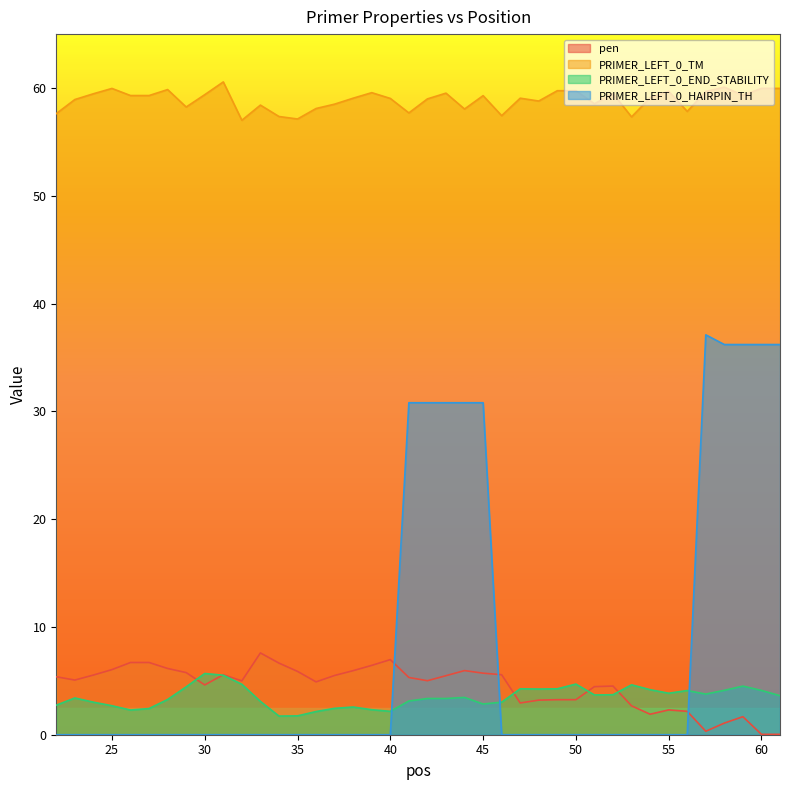

Reading right to left, what are all the values shown in this chart?

pen: 0.0	0.0	1.7	1.1	0.3	2.2	2.3	1.9	2.7	4.5	4.5	3.2	3.2	3.2	2.9	5.6	5.7	5.9	5.5	5.0	5.3	7.0	6.4	5.9	5.5	4.9	5.9	6.6	7.6	5.0	5.6	4.6	5.8	6.1	6.7	6.7	6.0	5.5	5.1	5.4
PRIMER_LEFT_0_TM: 60.0	60.0	59.3	60.1	59.7	57.8	59.7	59.1	57.3	59.5	58.5	59.8	59.8	58.8	59.1	57.4	59.3	58.0	59.5	59.0	57.7	59.0	59.6	59.1	58.5	58.1	57.1	57.4	58.4	57.0	60.6	59.4	58.2	59.9	59.3	59.3	60.0	59.5	58.9	57.6
PRIMER_LEFT_0_END_STABILITY: 3.6	4.1	4.5	4.1	3.8	4.1	3.9	4.2	4.6	3.7	3.7	4.7	4.3	4.2	4.3	3.0	2.9	3.5	3.4	3.4	3.1	2.2	2.3	2.6	2.5	2.1	1.8	1.7	3.1	4.7	5.5	5.7	4.4	3.3	2.4	2.3	2.7	3.0	3.4	2.7
PRIMER_LEFT_0_HAIRPIN_TH: 36.2	36.2	36.2	36.2	37.1	0.0	0.0	0.0	0.0	0.0	0.0	0.0	0.0	0.0	0.0	0.0	30.8	30.8	30.8	30.8	30.8	0.0	0.0	0.0	0.0	0.0	0.0	0.0	0.0	0.0	0.0	0.0	0.0	0.0	0.0	0.0	0.0	0.0	0.0	0.0